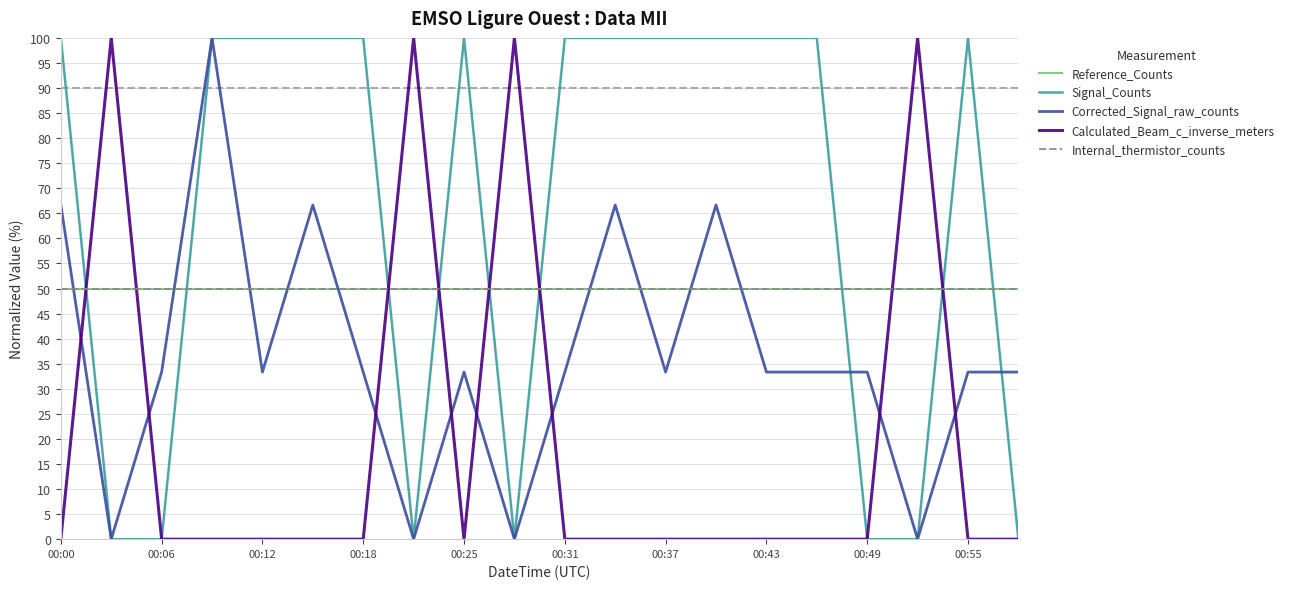

Does the chart have visible grid lines?

Yes